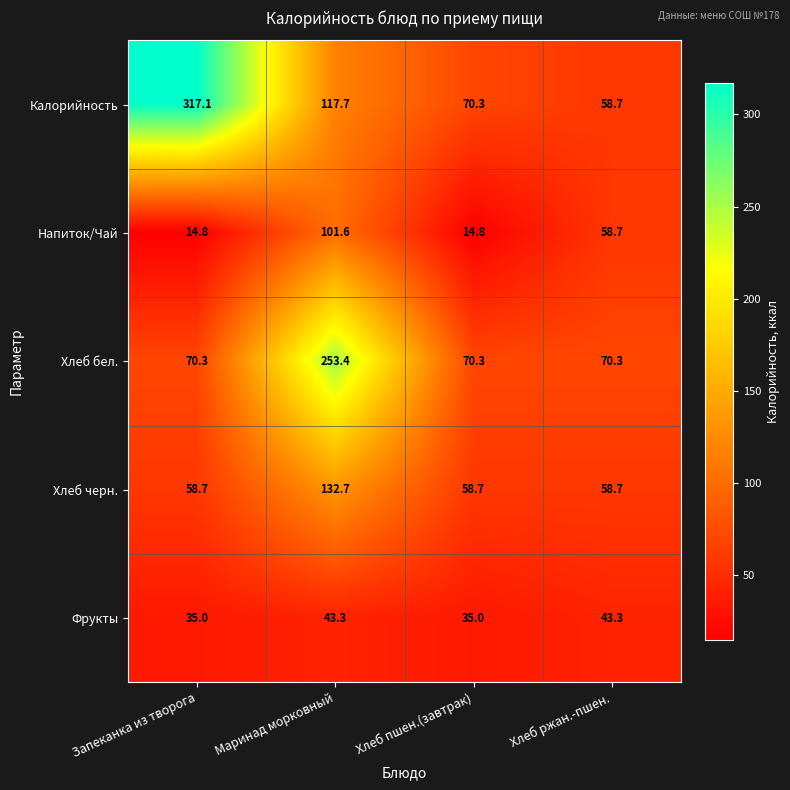

Rank the series by their maximum value, from highest to lowest.

Калорийность, Хлеб бел., Хлеб черн., Напиток/Чай, Фрукты